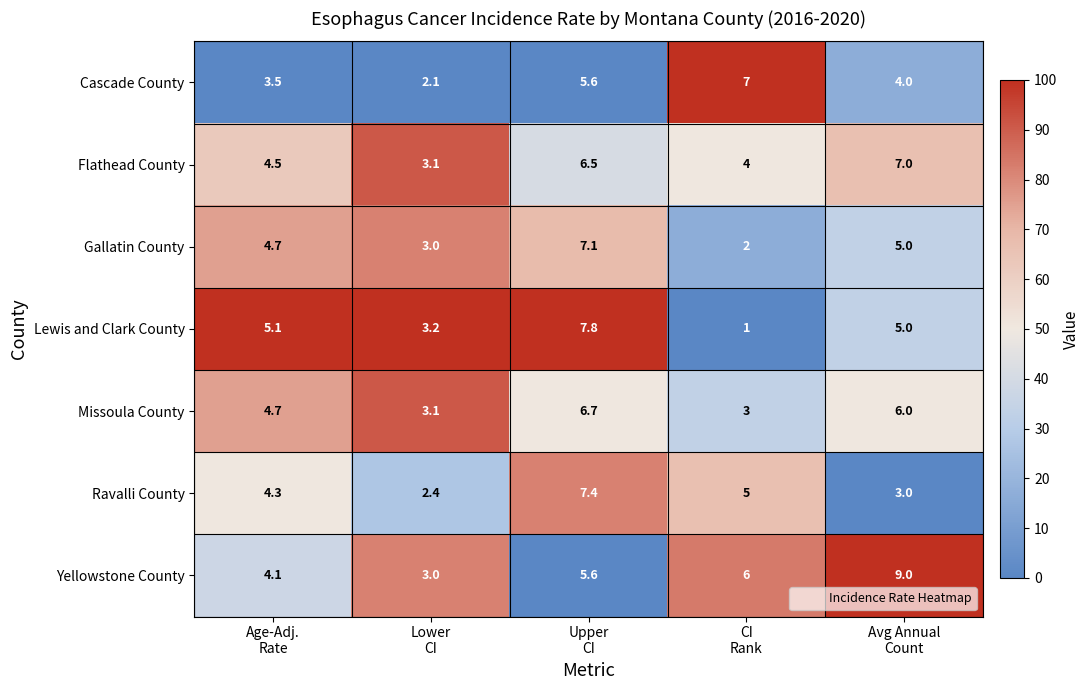

What is the difference between the second highest and minimum values in the Gallatin County series?

3.0